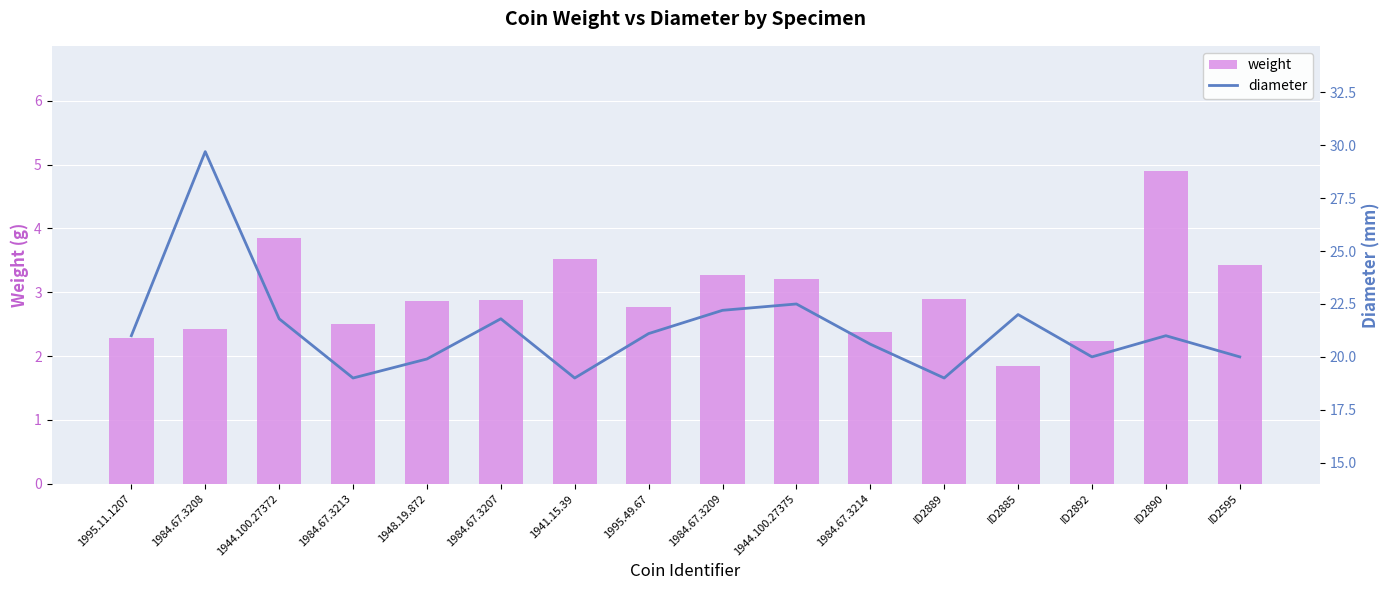

How many data points does each series have?

16